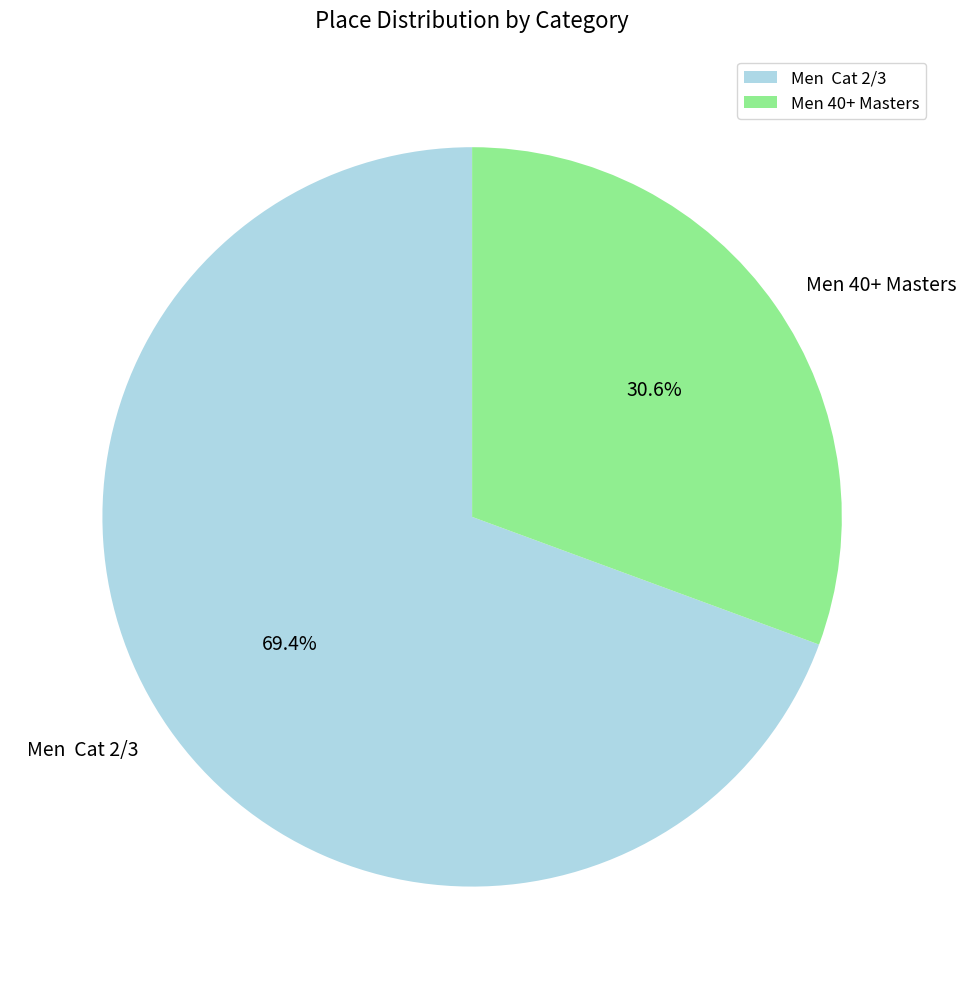

Count the number of slices in the pie.

2